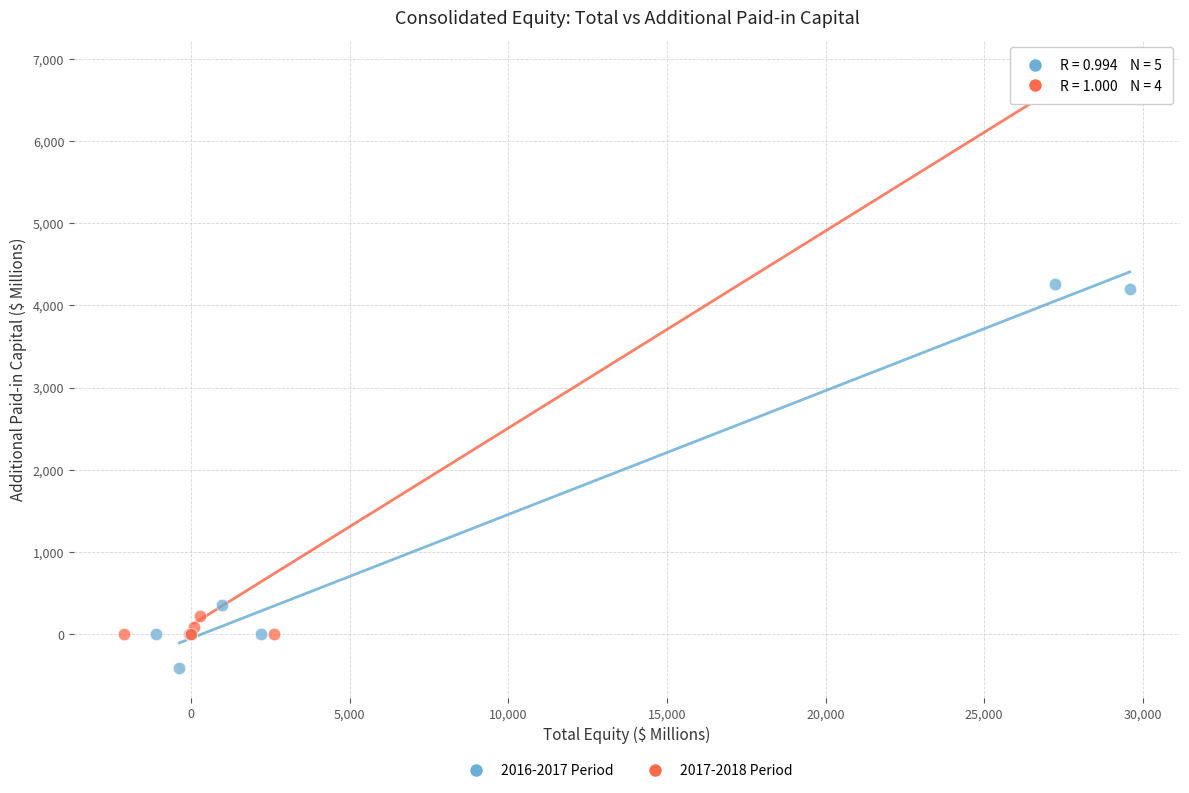

Which series contains the highest Y value?

2017-2018 Period